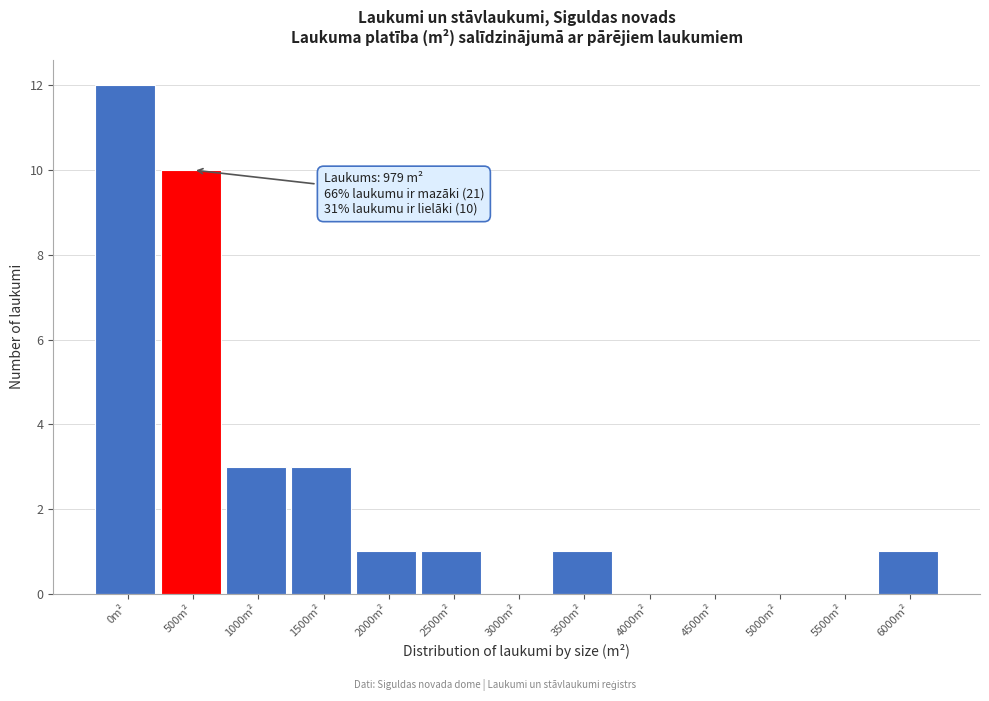

Reading left to right, extract all data points from this chart.

0m²=12	500m²=10	1000m²=3	1500m²=3	2000m²=1	2500m²=1	3000m²=0	3500m²=1	4000m²=0	4500m²=0	5000m²=0	5500m²=0	6000m²=1